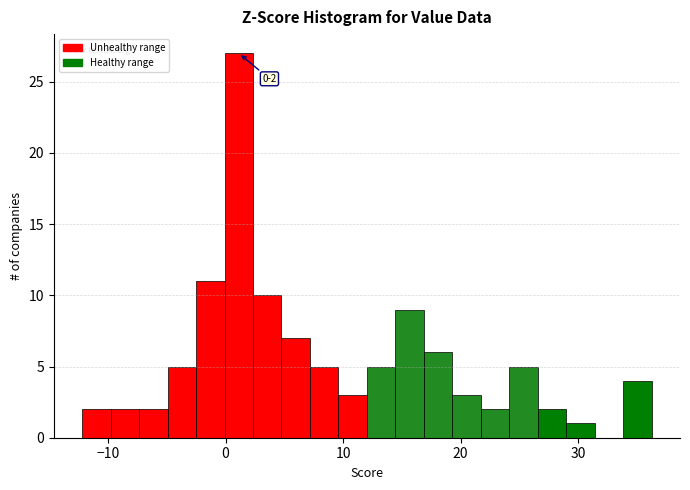

Read against the x-axis, roughly where is the centre of the tallest bar?

1